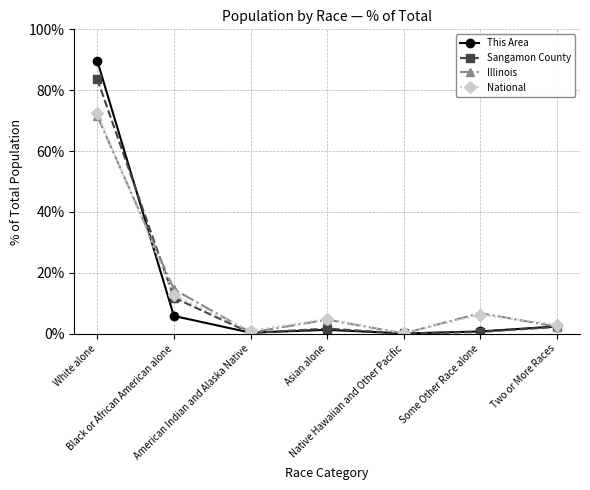

True or false: National has more than 2 interior local peaks.

False